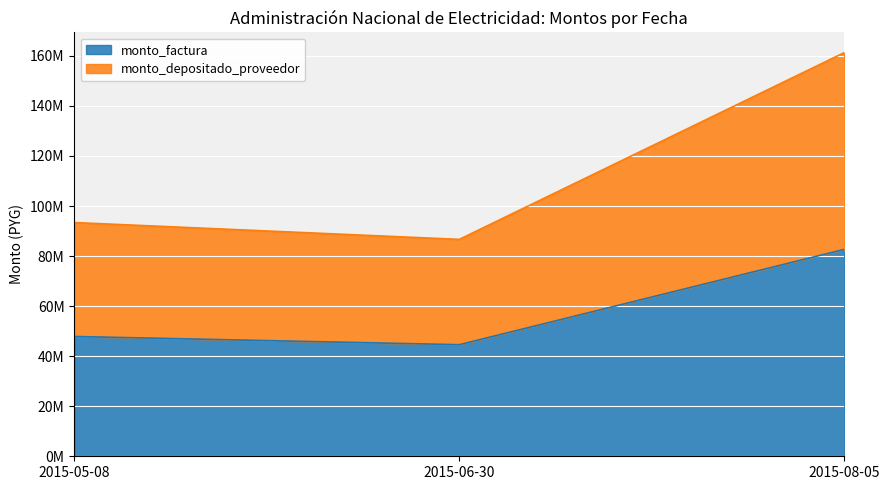

Read the monto_factura value at 2015-08-05, to the nearest 100.

82684600